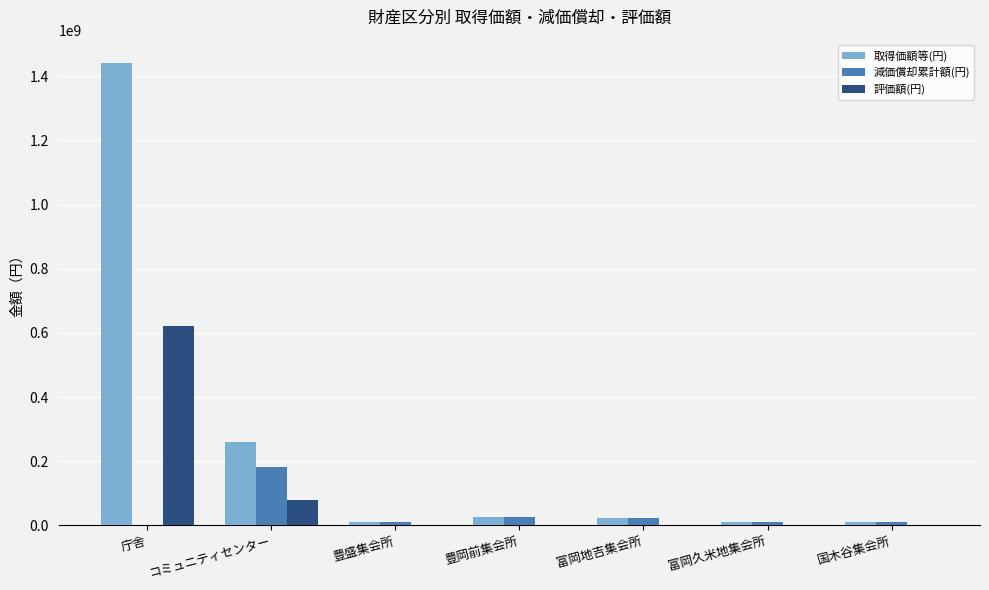

What is the maximum value for 取得価額等(円)?

1441877508